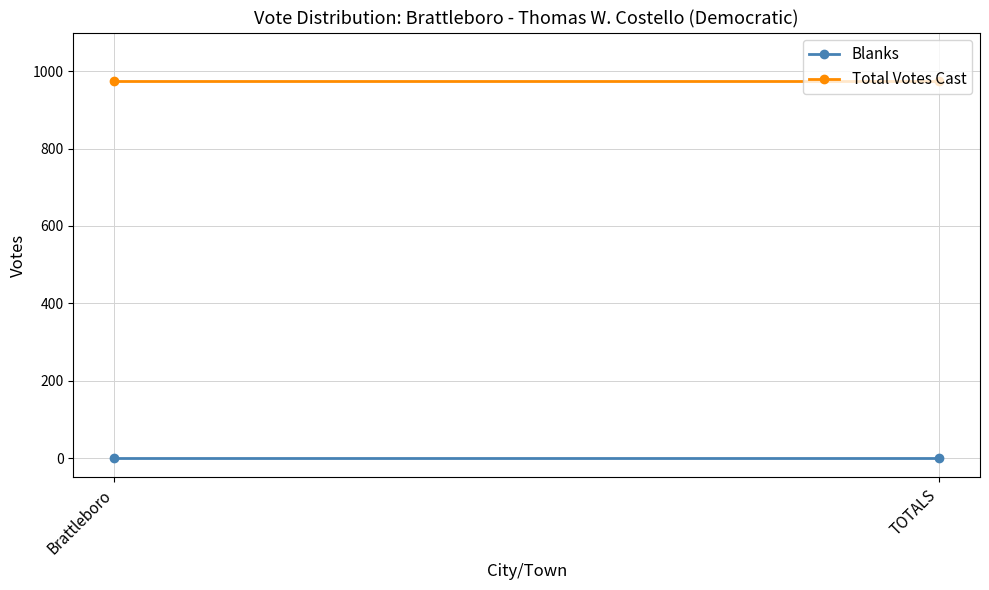

At which label is Total Votes Cast closest to 974?

Brattleboro